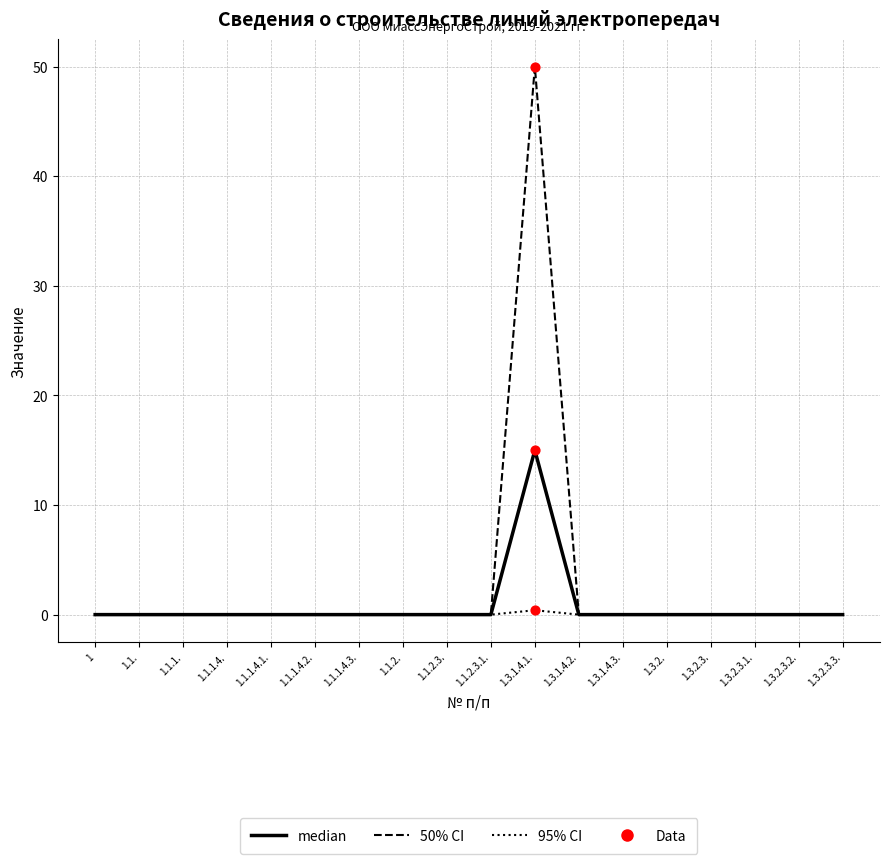

What position from the left is 1.1.2.3.1.?

10